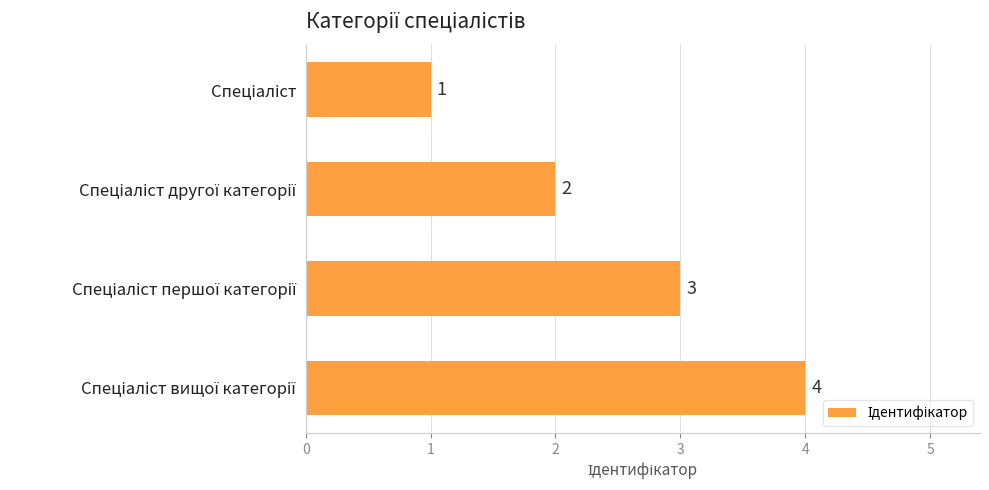

What is the sum of all values?

10